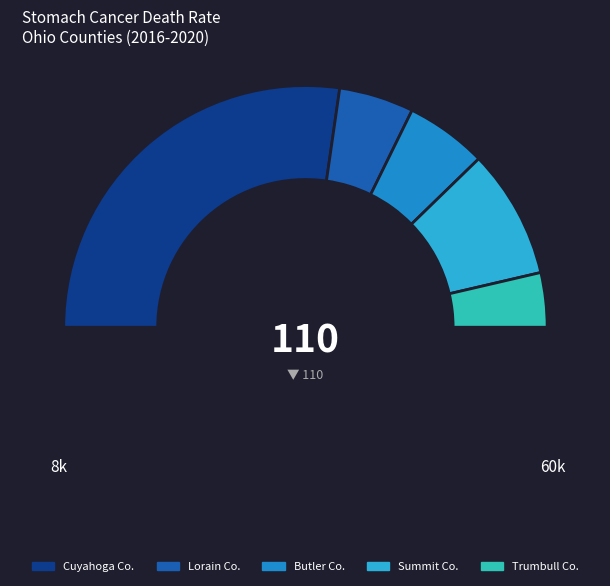

Which category has the smallest portion of the pie?

Trumbull County